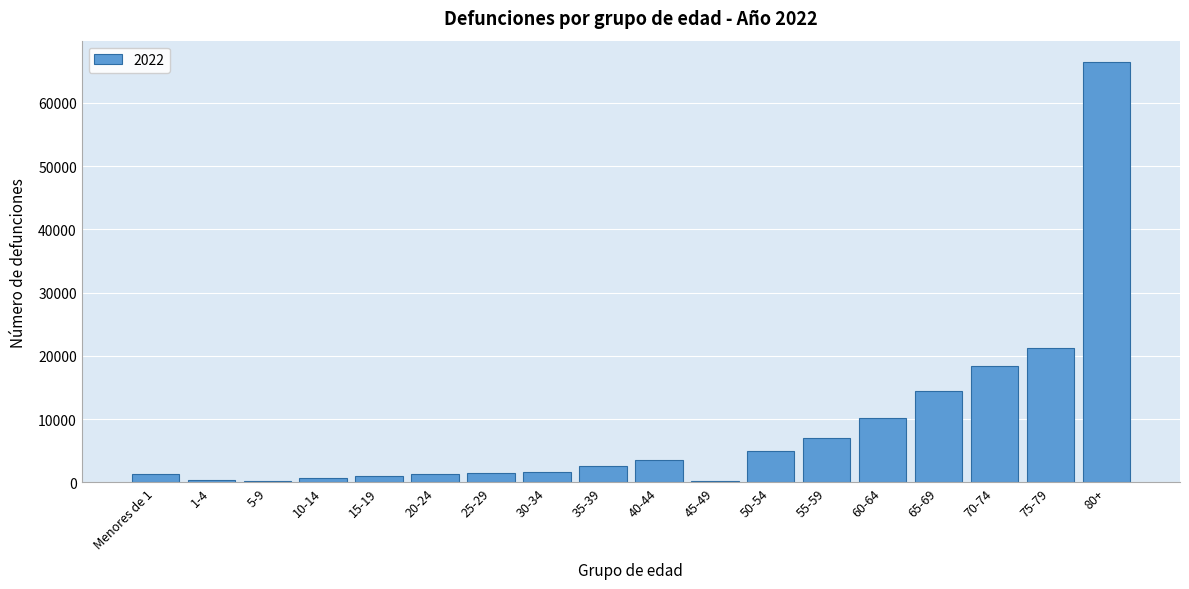

What is the difference between the second highest and second lowest values?

20985